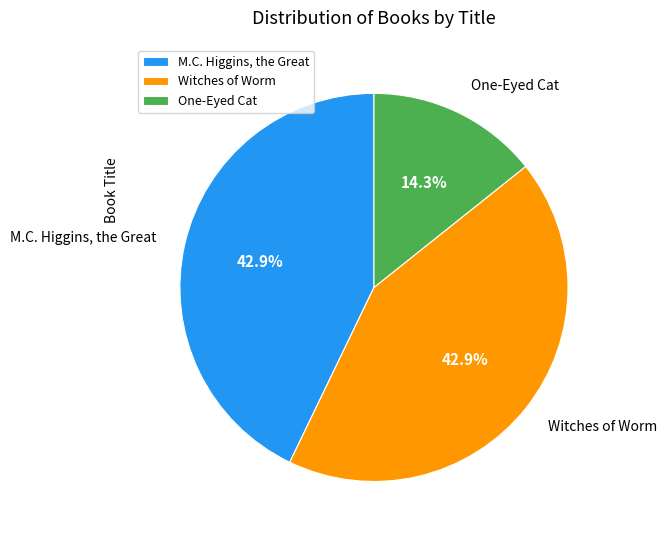

Which has a higher value, One-Eyed Cat or Witches of Worm?

Witches of Worm